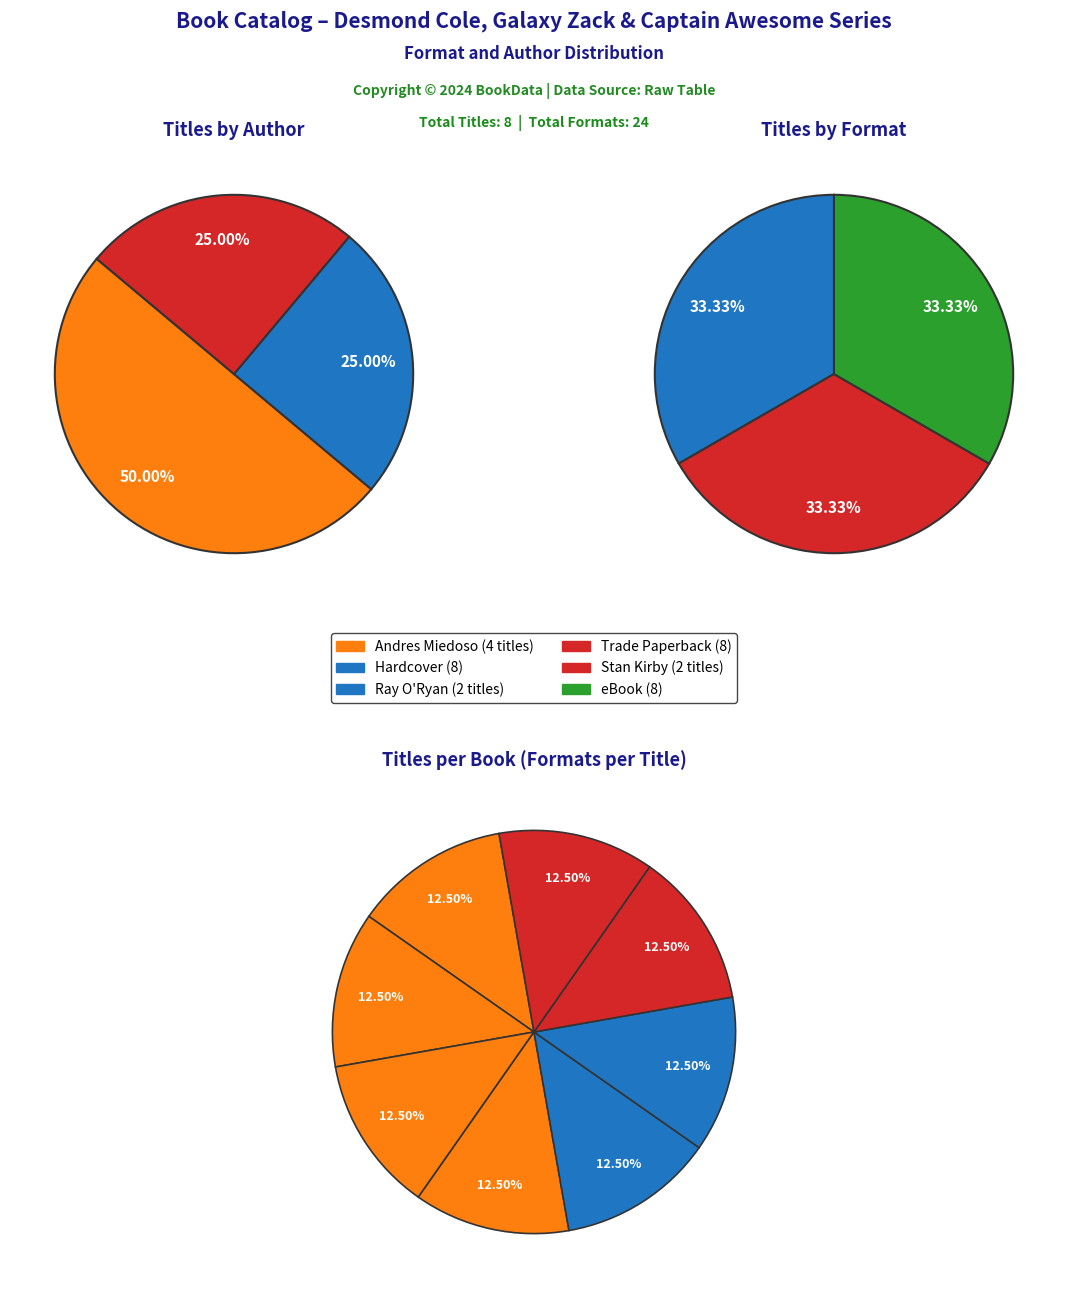

How many segments does this pie chart have?

3